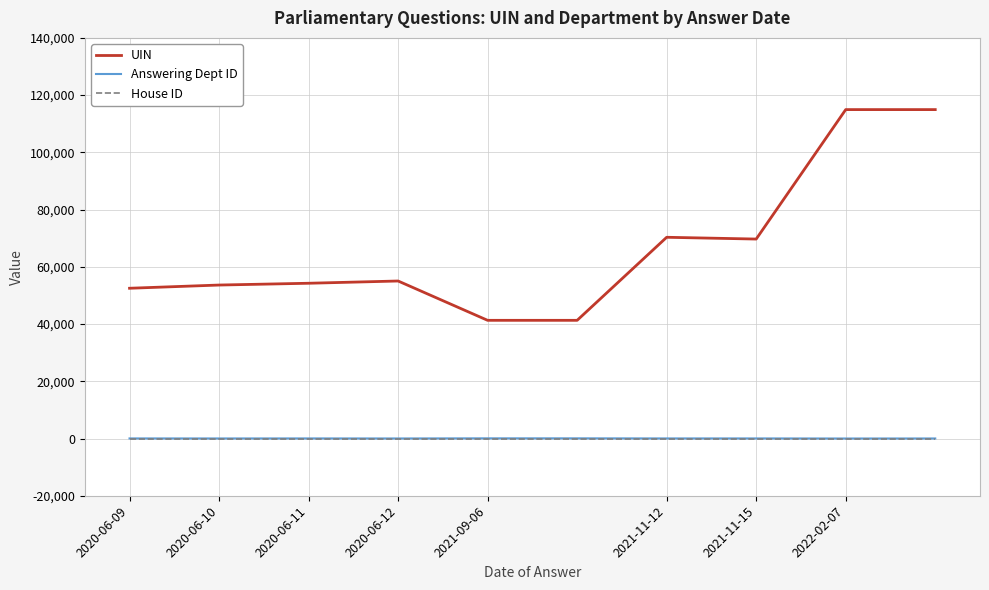

How many categories are shown in the chart?

10